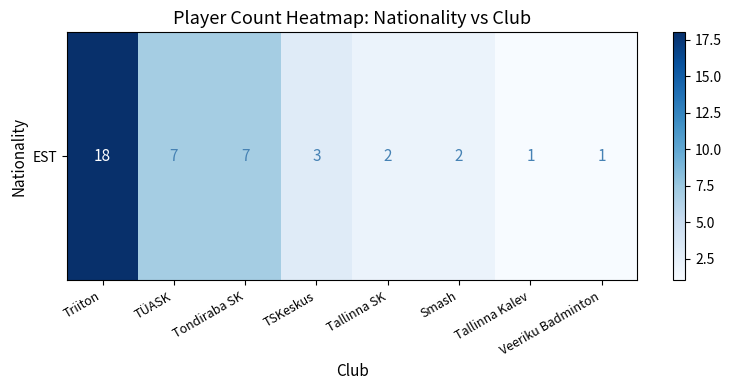

Which has a higher value, Tondiraba SK or Veeriku Badminton?

Tondiraba SK